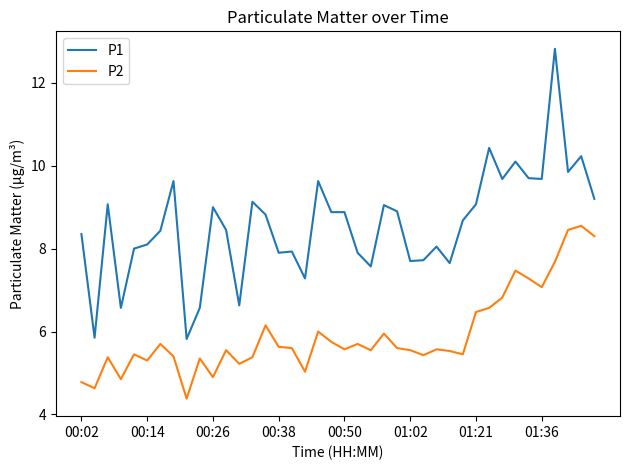

True or false: P2 and P1 intersect in this chart.

False